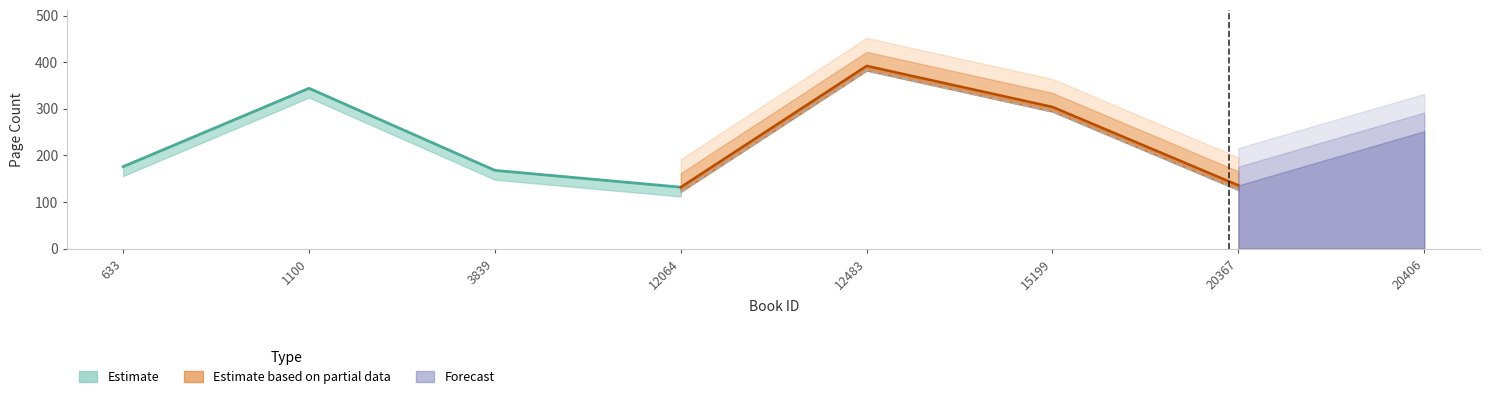

How many points are higher than both their immediate neighbors (excluding endpoints)?

2